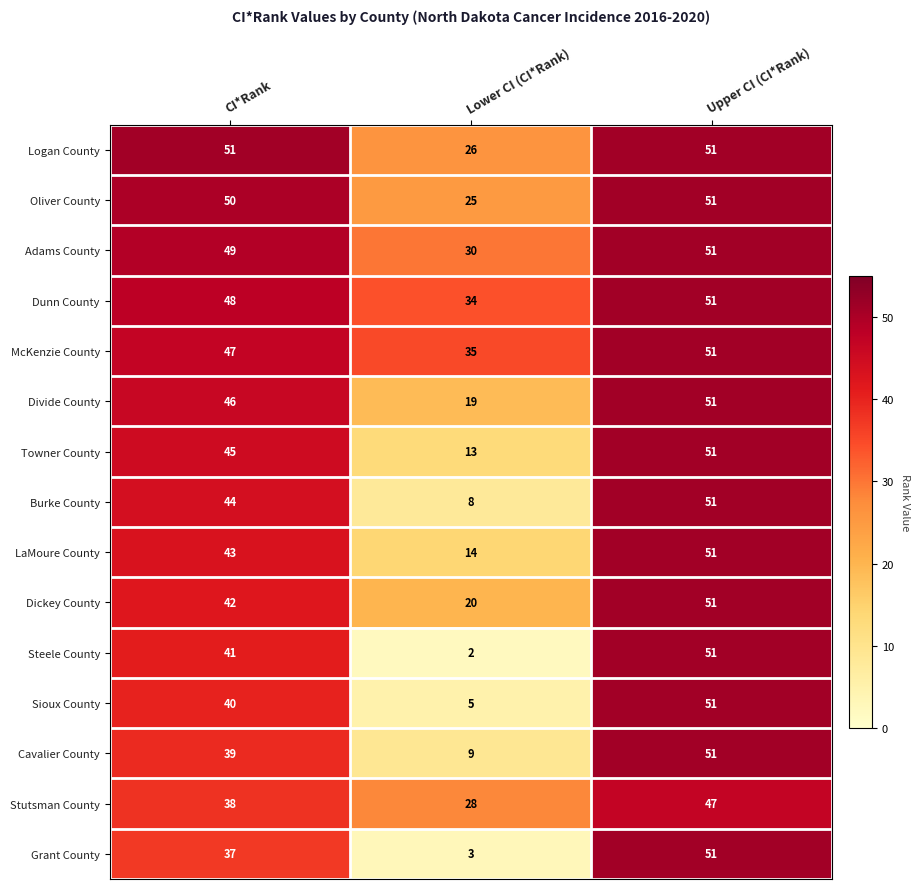

Count the number of categories in the chart.

3